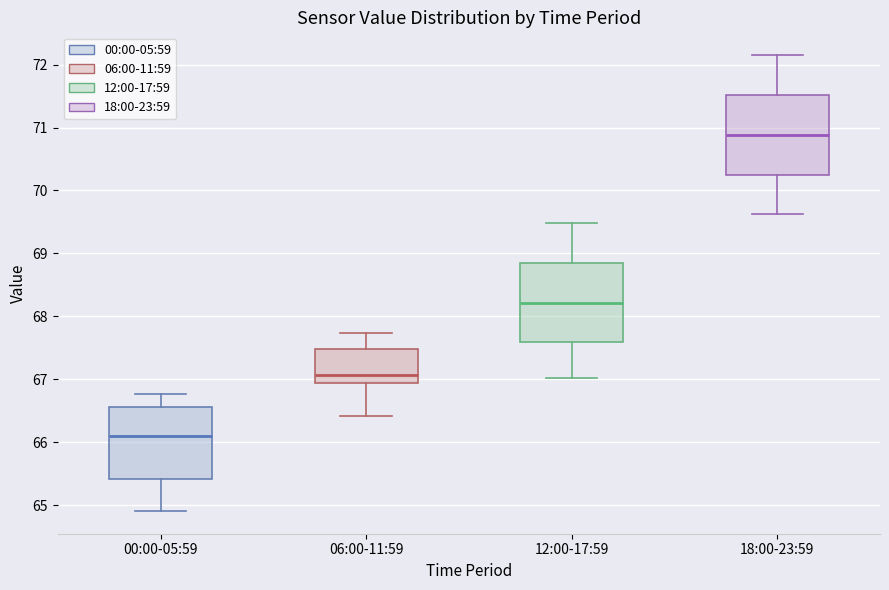

Reading left to right, read every box against the y-axis: the position of its median line, the range the box covers, and the ends of its whiskers. The values are not printed on the chart, so give them approximately, as read against the axis.

00:00-05:59: median 66.1, box 65.4 to 66.6, whiskers 64.9 to 66.8
06:00-11:59: median 67.1, box 66.9 to 67.5, whiskers 66.4 to 67.7
12:00-17:59: median 68.2, box 67.6 to 68.9, whiskers 67.0 to 69.5
18:00-23:59: median 70.9, box 70.2 to 71.5, whiskers 69.6 to 72.2